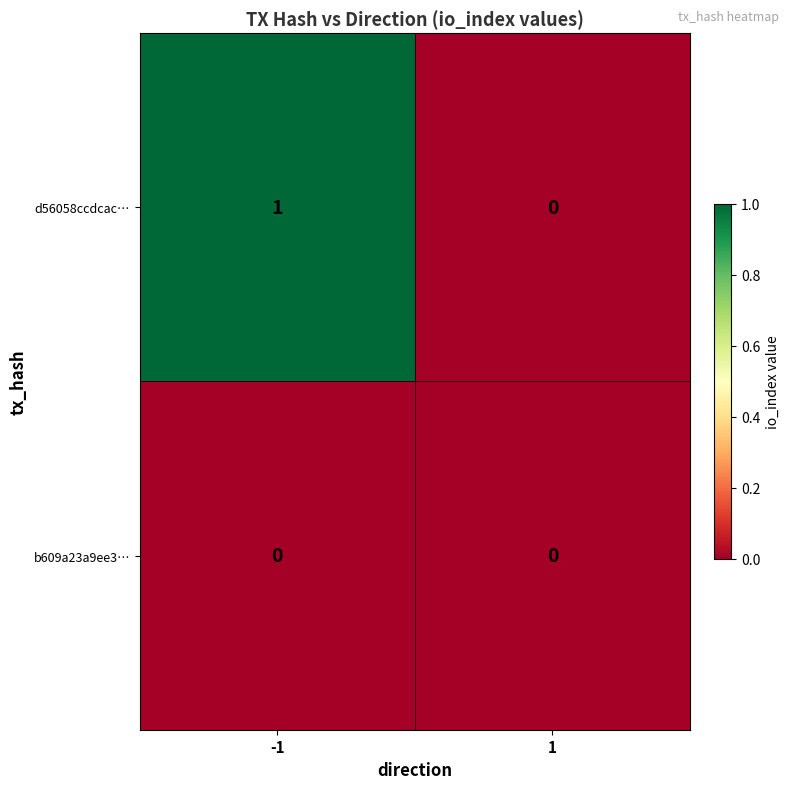

The b609a23a9ee3… series shows 0 at 1. True or false?

True